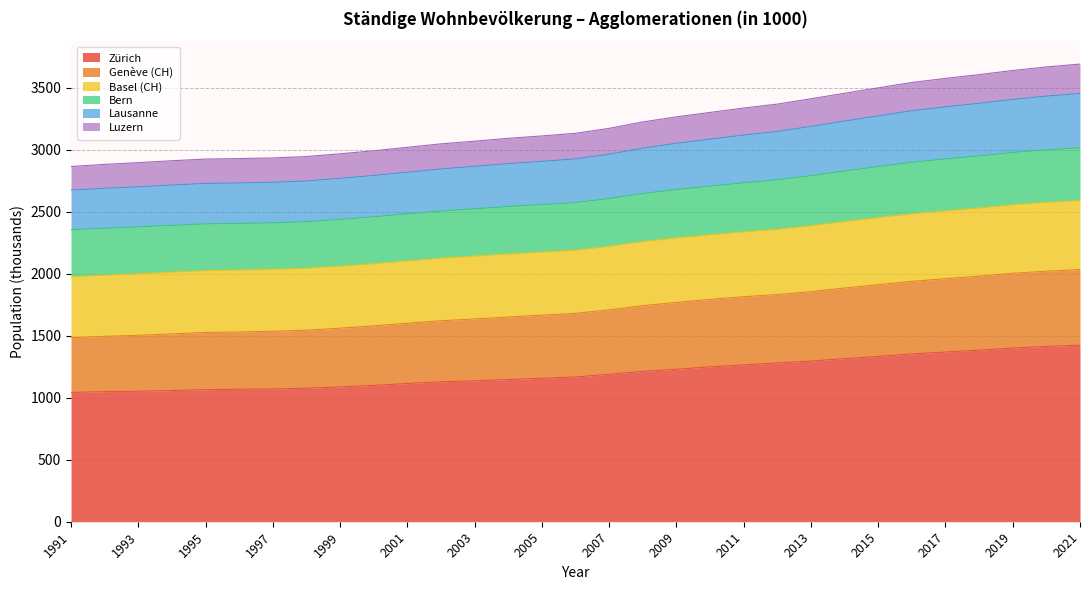

The Genève (CH) series shows 2021.5 at 2020. True or false?

True